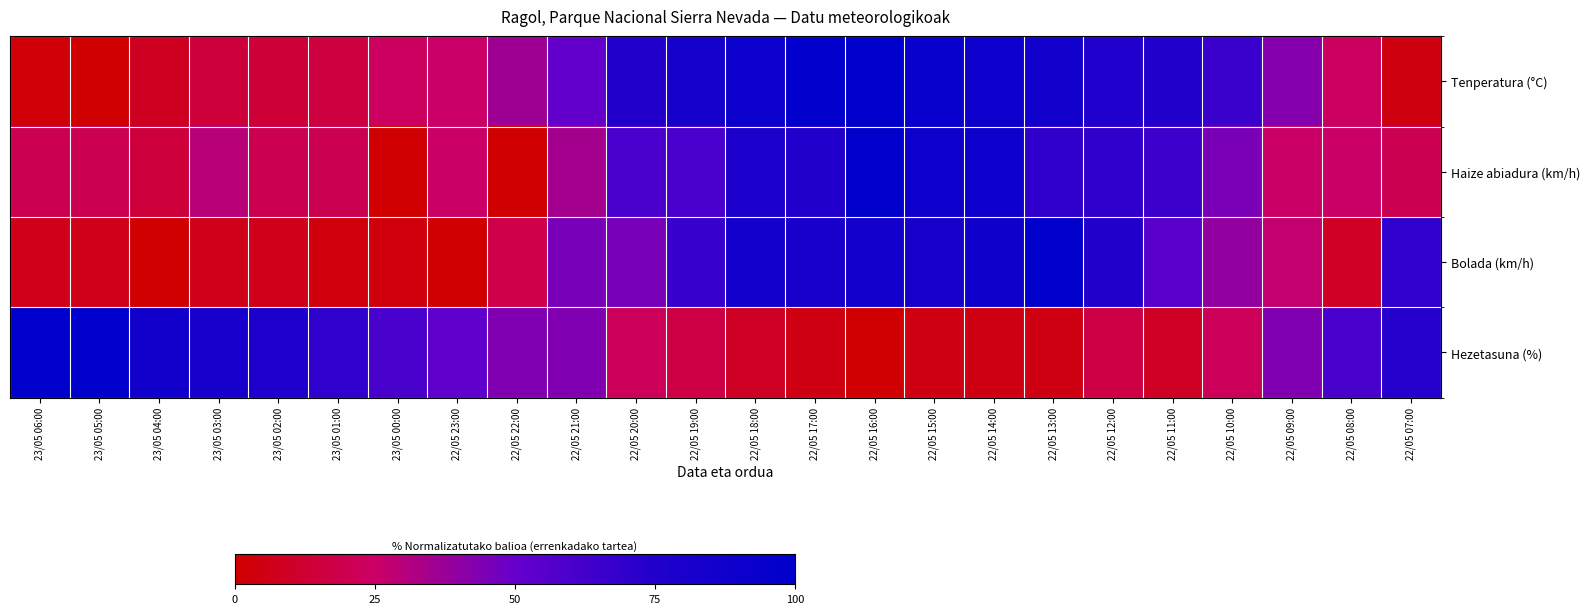

What is the spread (max minus min) of values at 23/05 00:00?

60.9